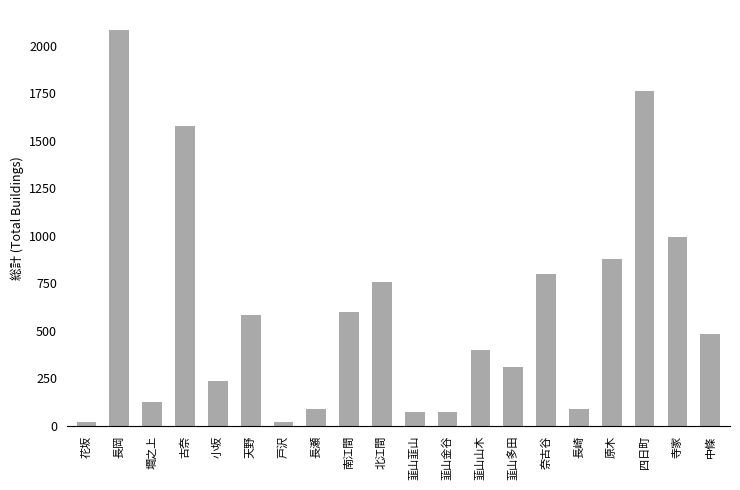

What is the approximate value at 四日町, to the nearest 100?

1800